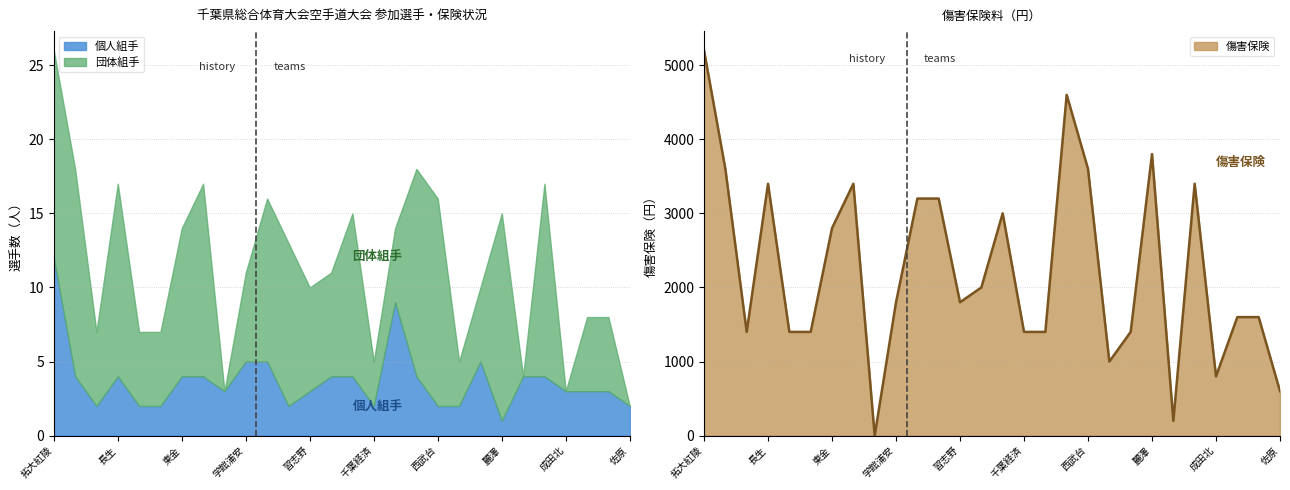

What is the maximum value for 個人組手?

12